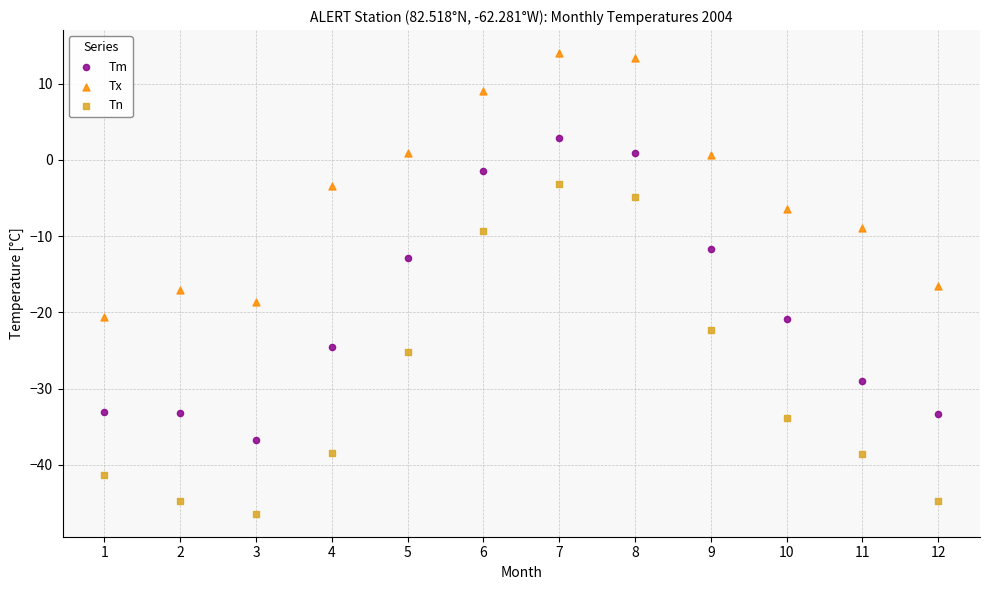

Which series contains the highest Y value?

Tx